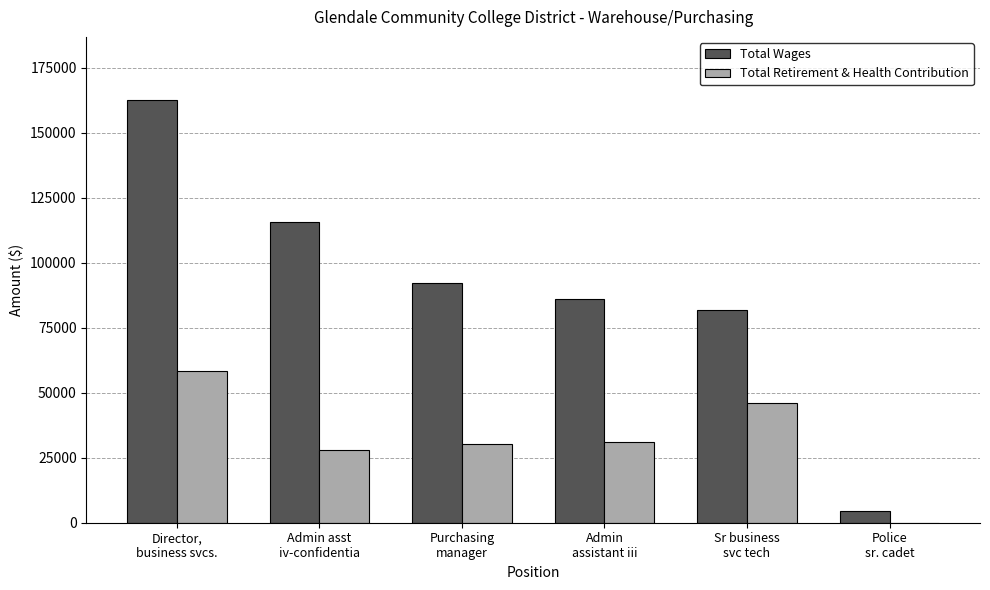

Which series has the largest total across all categories?

Total Wages